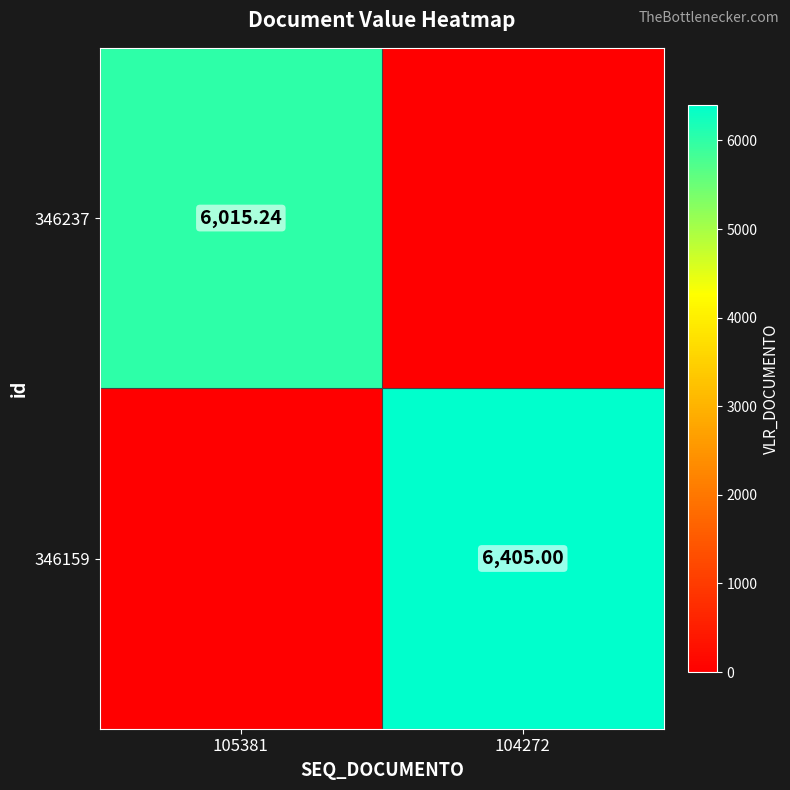

What value does the 346159 series have at 104272?

6405.0